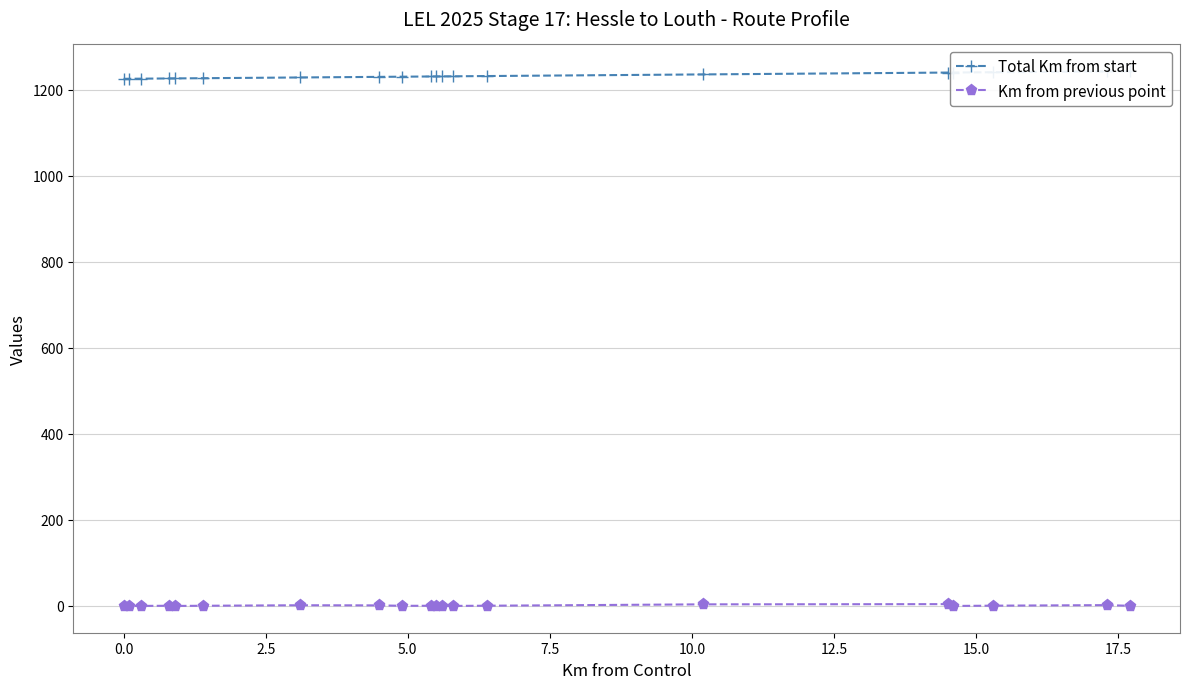

How many lines are shown in the chart?

2